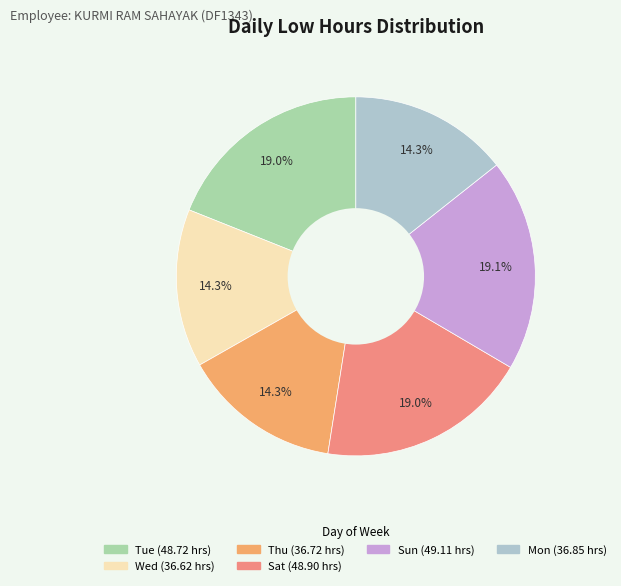

How many segments does this pie chart have?

6